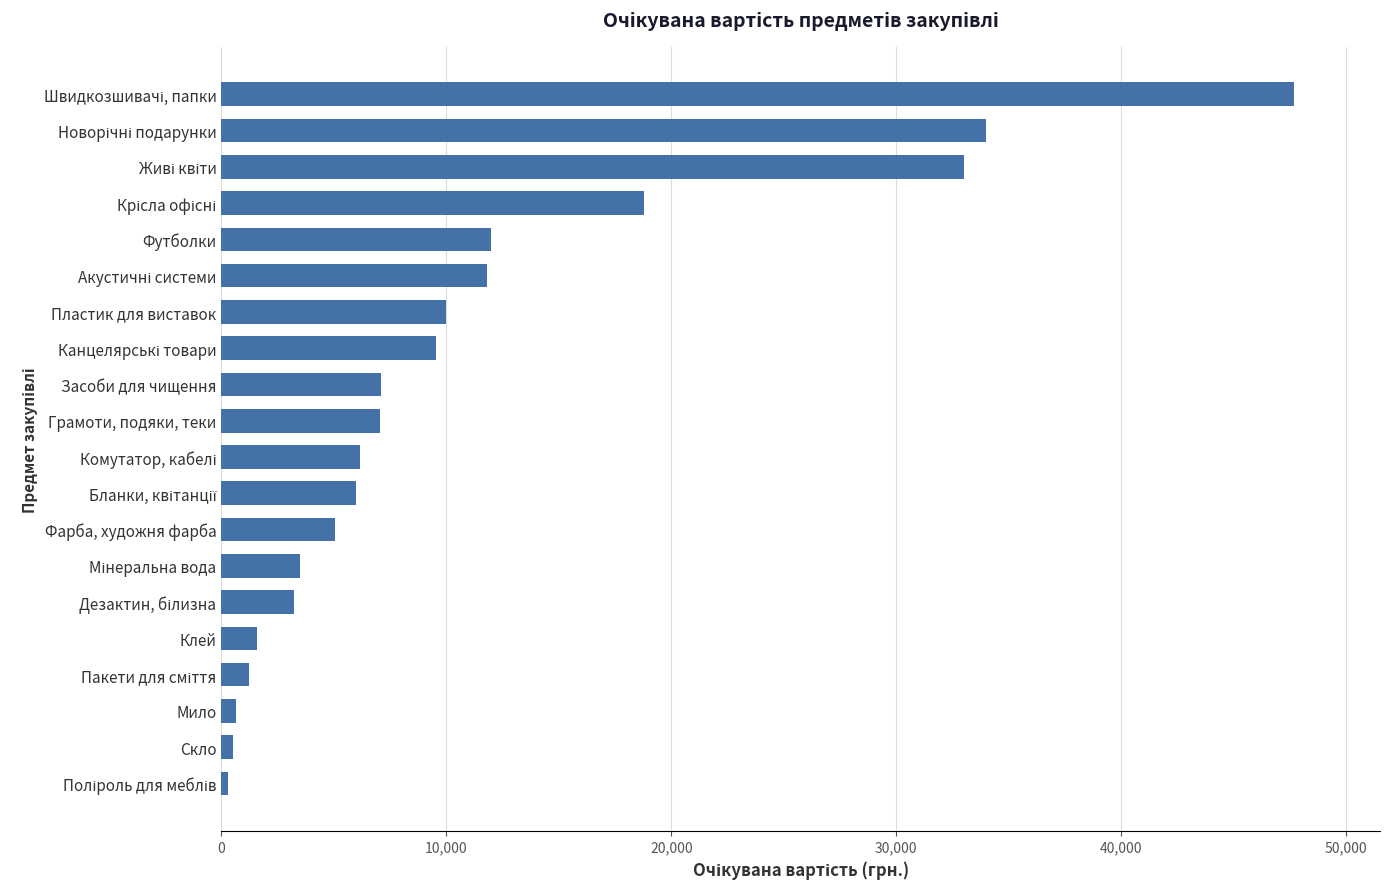

True or false: the data shows 3112 at Футболки.

False